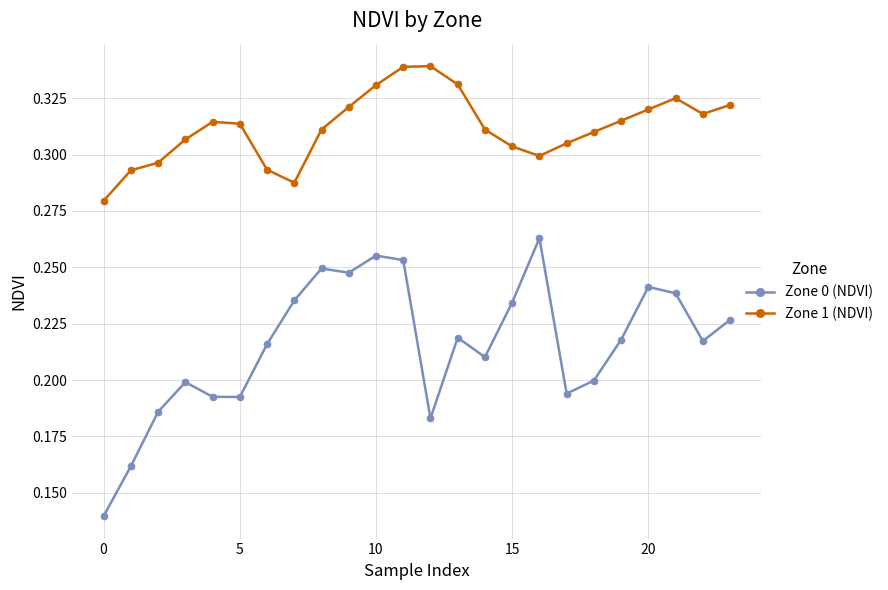

Which series has the largest total across all categories?

Zone 1 (NDVI)